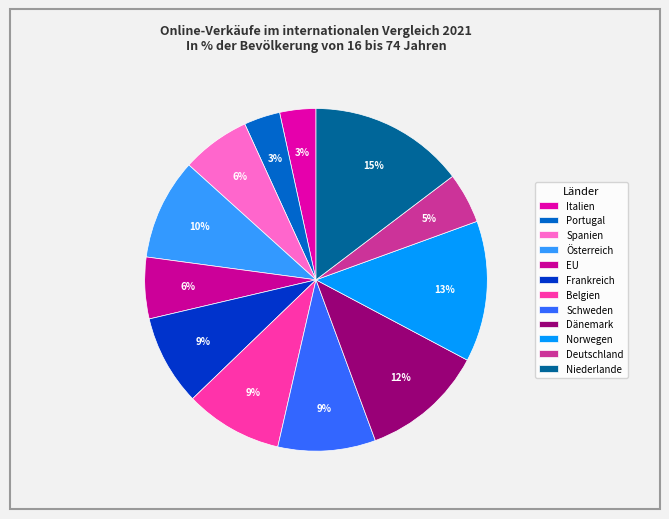

Which slice is the largest?

Niederlande